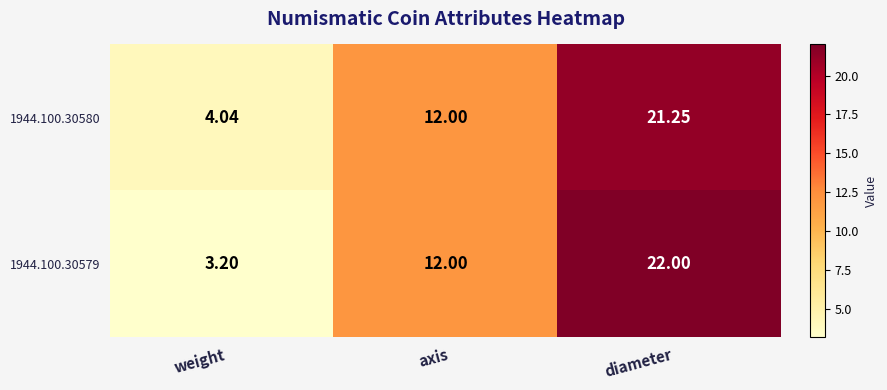

Which label corresponds to the largest value in the chart?

diameter